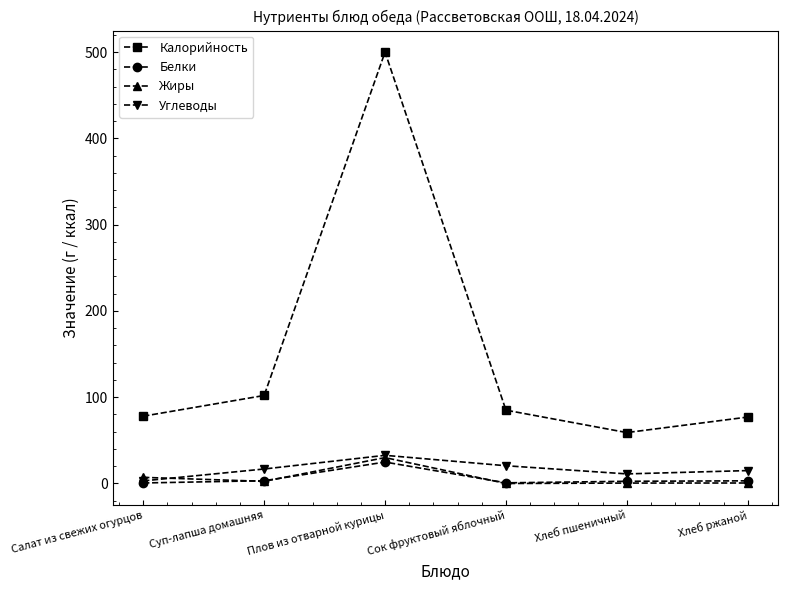

The value of Калорийность at Плов из отварной курицы is 716.1. True or false?

False